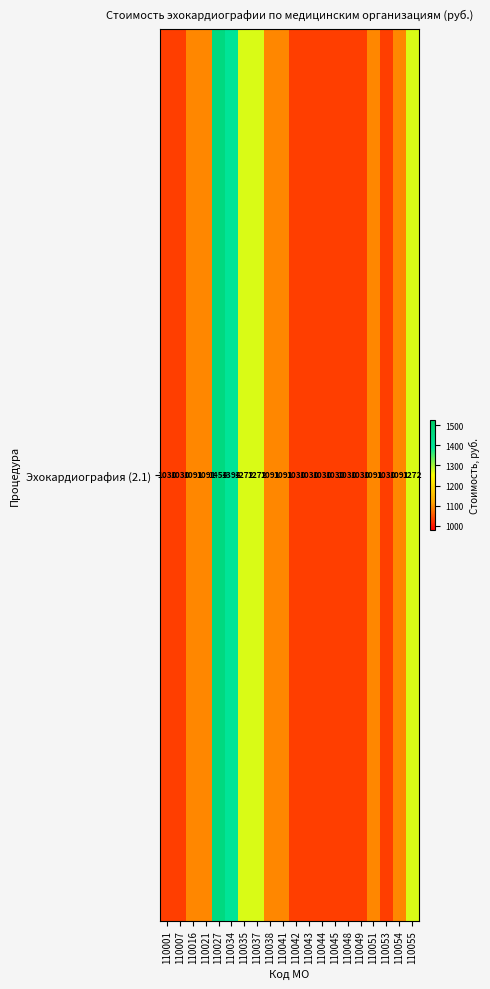

What is the sum of all values?

22479.3